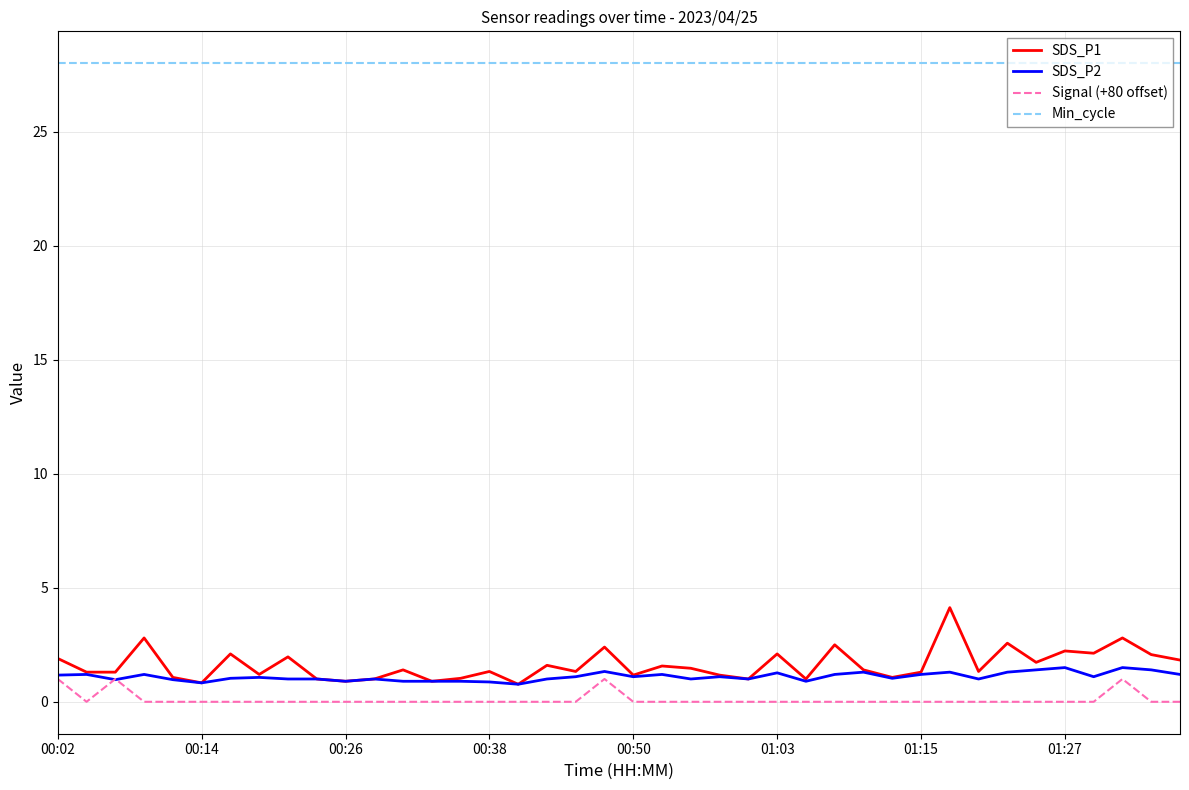

Which series has the largest total across all categories?

Min_cycle